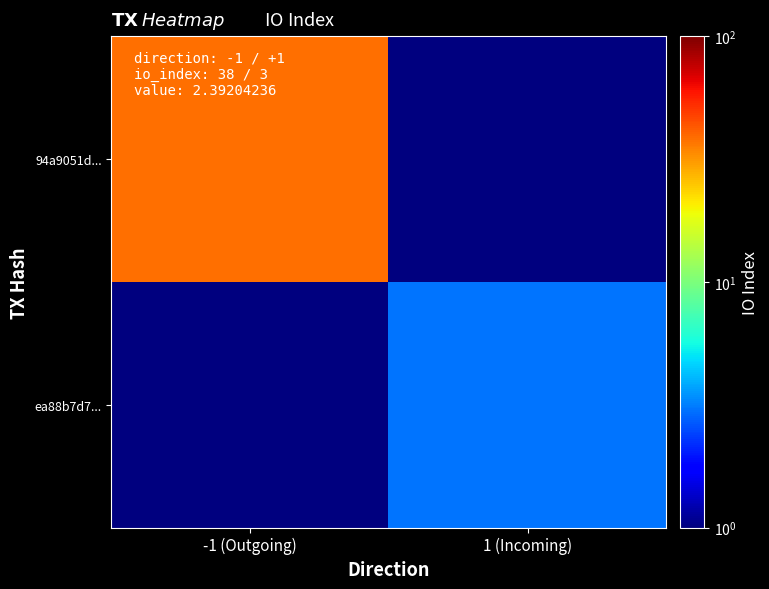

Reading left to right, extract all data points from this chart.

94a9051d...: -1 (Outgoing)=38.0	1 (Incoming)=0.1
ea88b7d7...: -1 (Outgoing)=0.1	1 (Incoming)=3.0